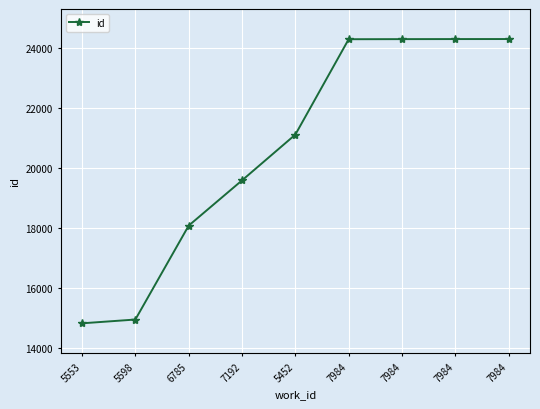

What is the value of the 1st point from the left?

14838